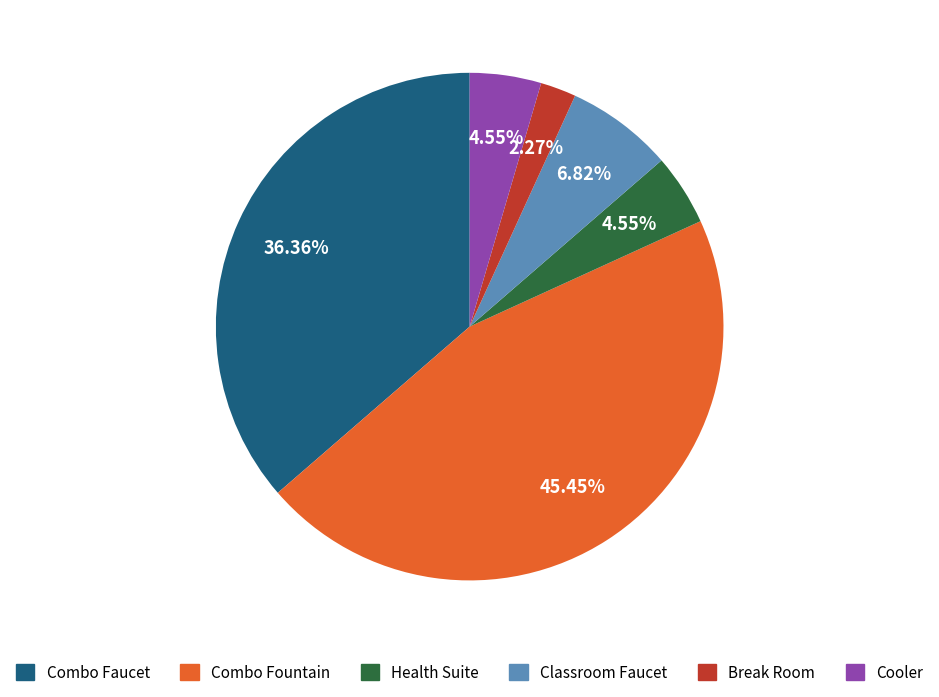

To the nearest percent, what is the difference between the largest and smallest slice percentages?

43%